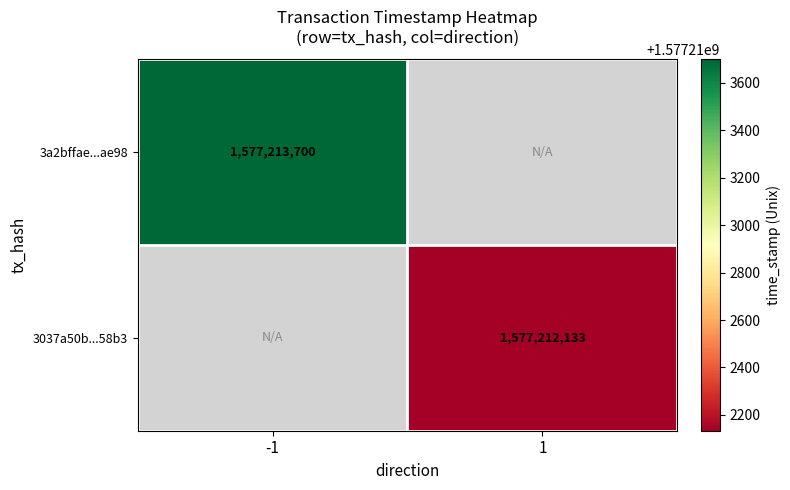

What is the greatest value displayed?

1577213700